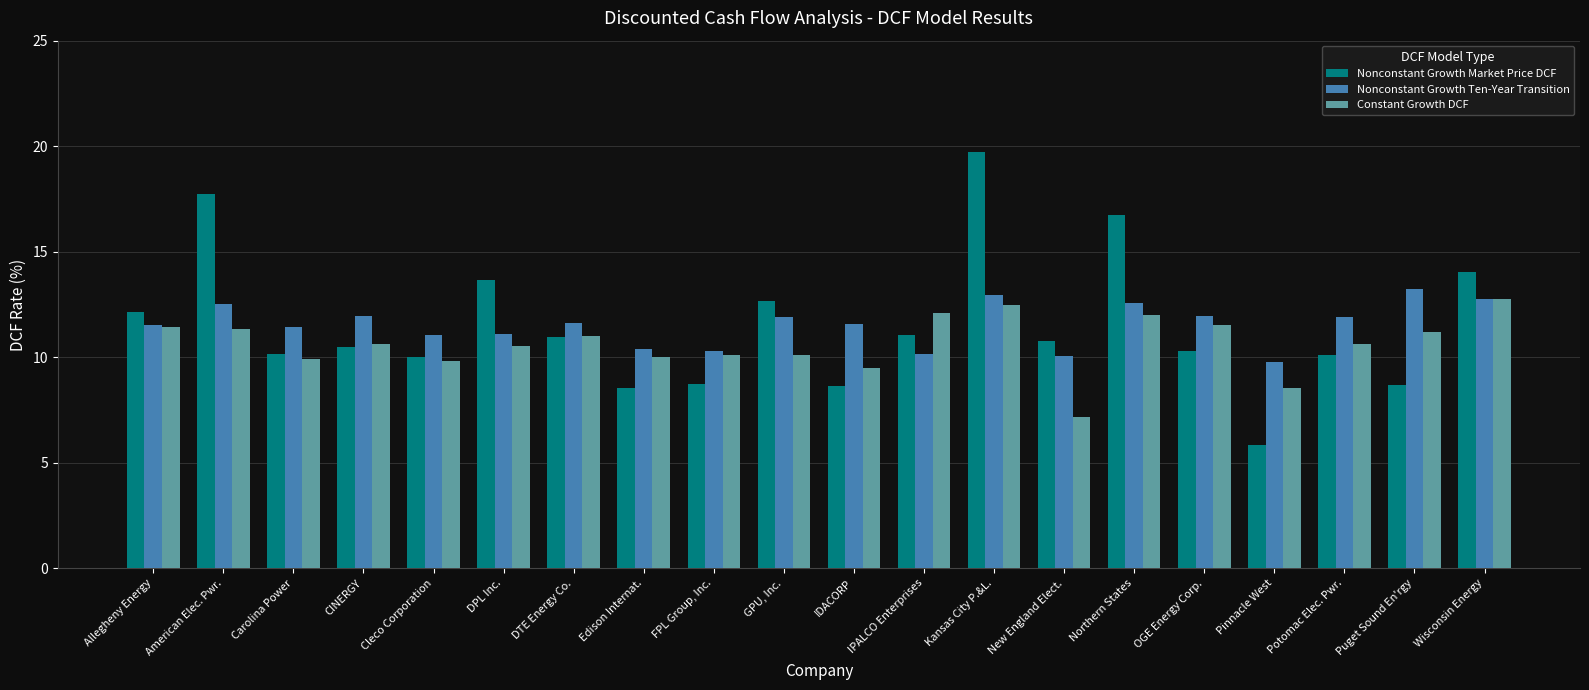

How many bars are there in each group?

3